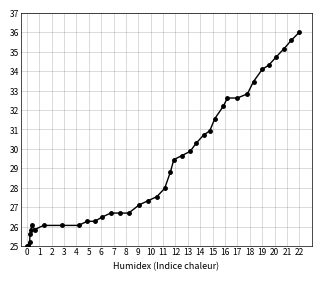

Count the number of data series in this chart.

1